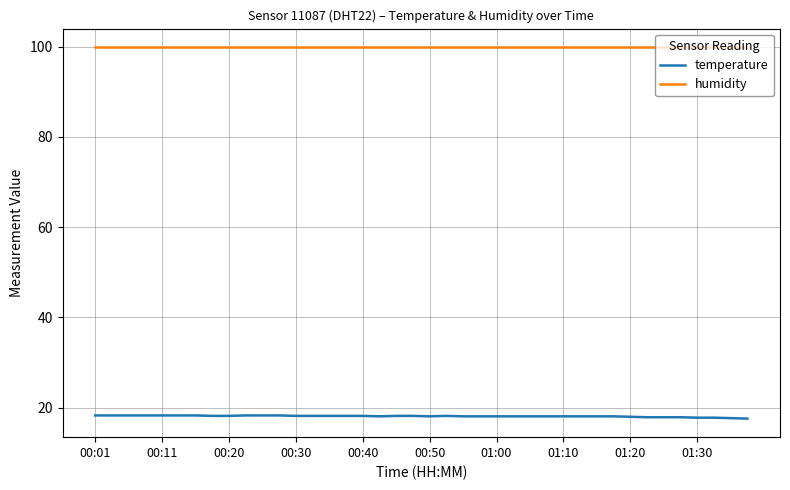

What is the lowest value of the temperature series?

17.6